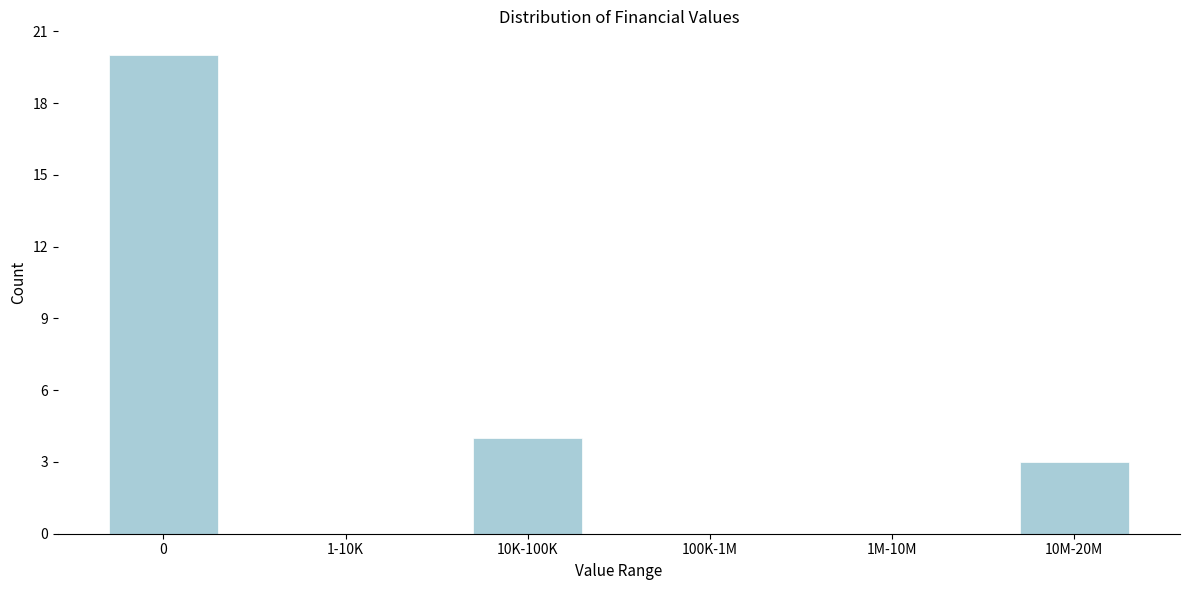

Reading right to left, what are all the values shown in this chart?

10M-20M=3	1M-10M=0	100K-1M=0	10K-100K=4	1-10K=0	0=20